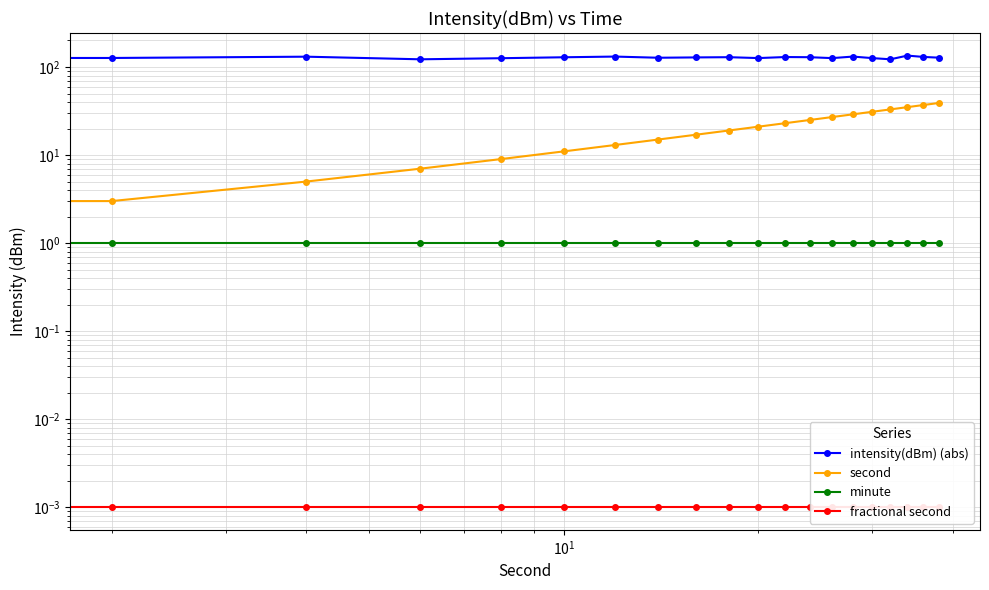

True or false: intensity(dBm) (abs) and second cross at least once.

False